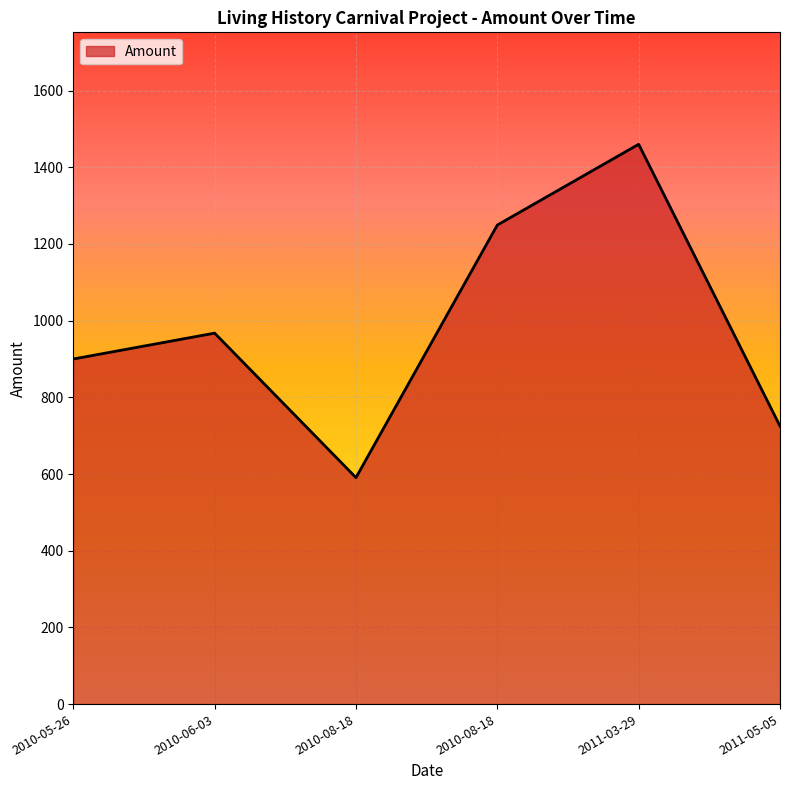

How many distinct data groups are displayed?

1